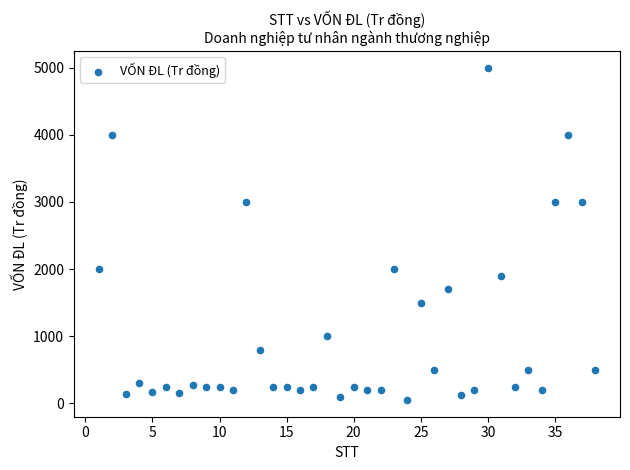

What is the range of X values (max minus min)?

37